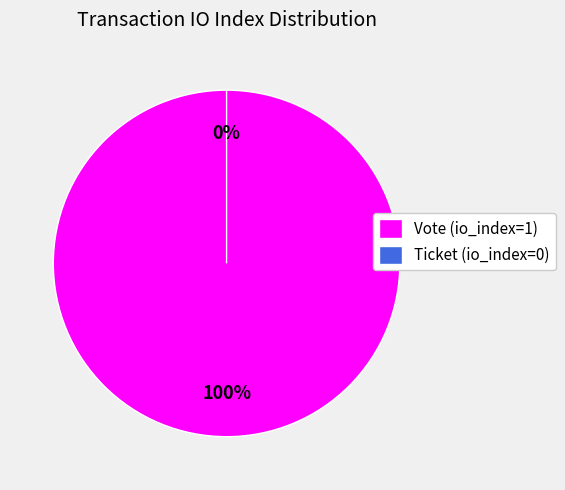

Rank the categories by value from highest to lowest.

Vote (io_index=1), Ticket (io_index=0)